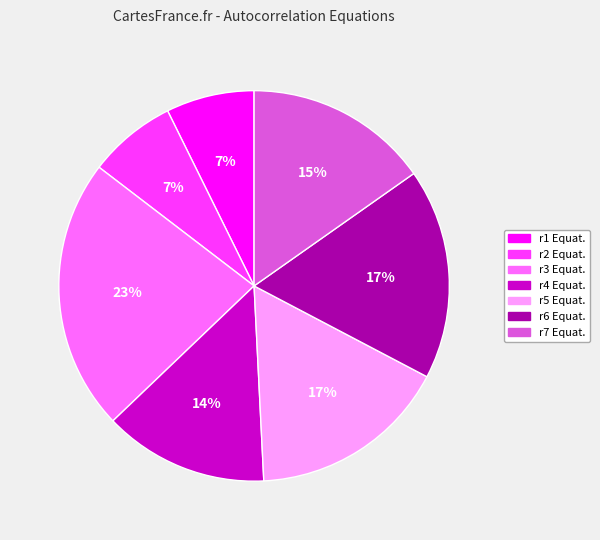

Is the sum of r2 Equat. and r3 Equat. greater than half?

No